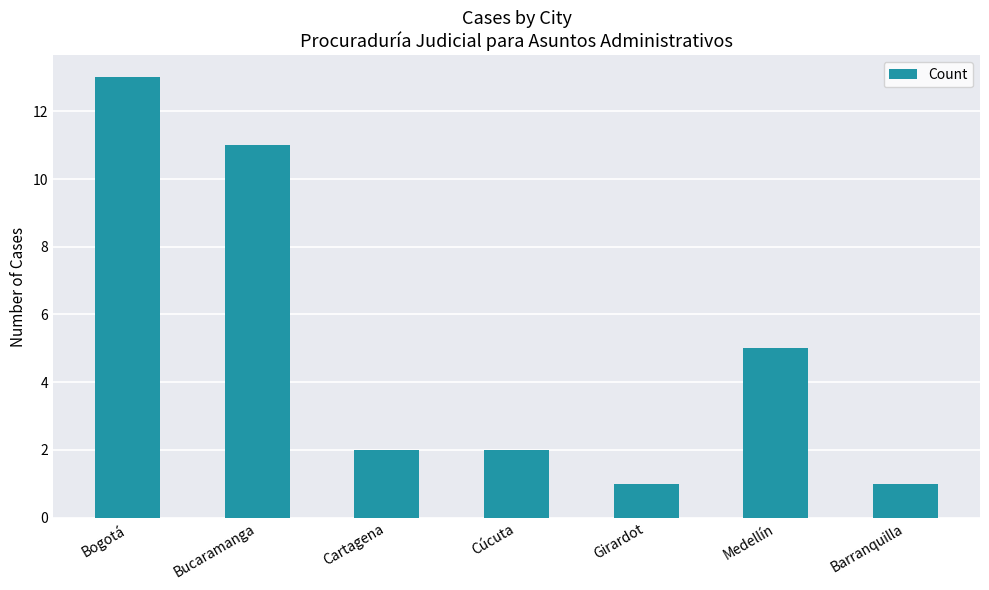

Where does the data first go above 2?

Bogotá